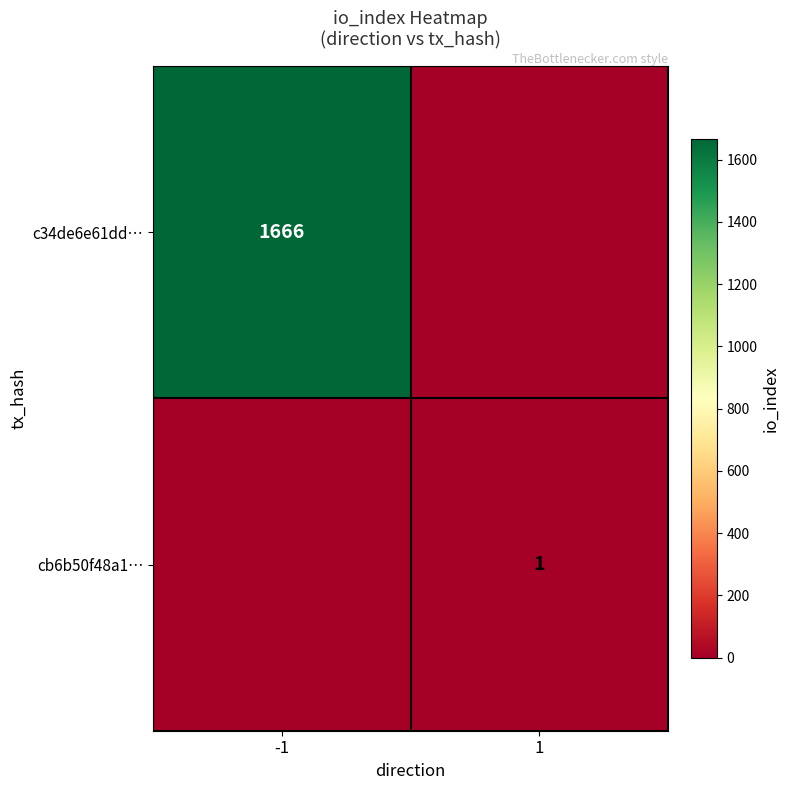

The c34de6e61dd… series shows 1666 at -1. True or false?

True